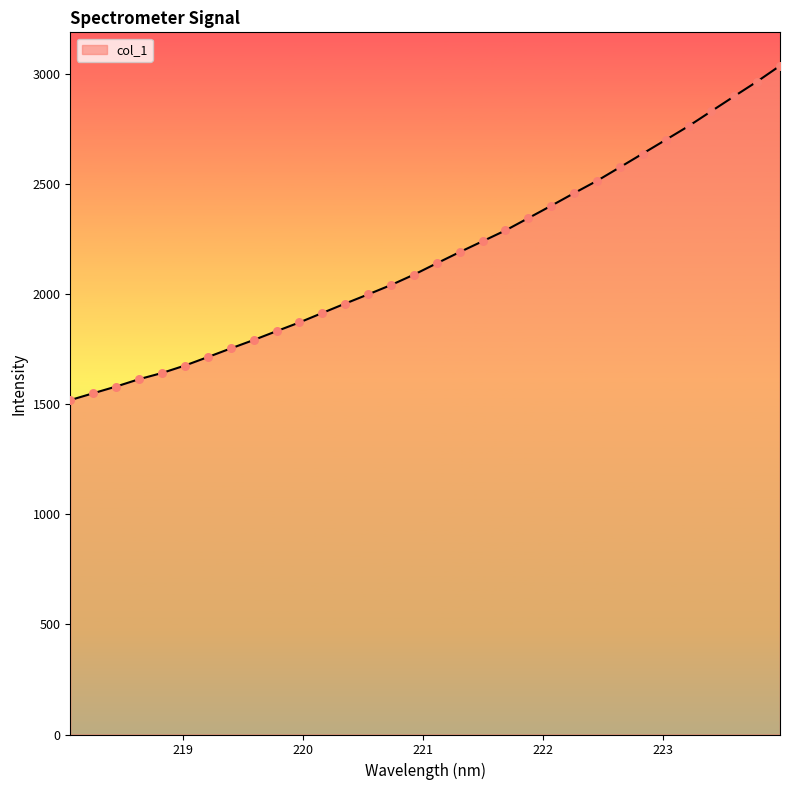

What is the difference between the maximum and minimum values?

1518.2